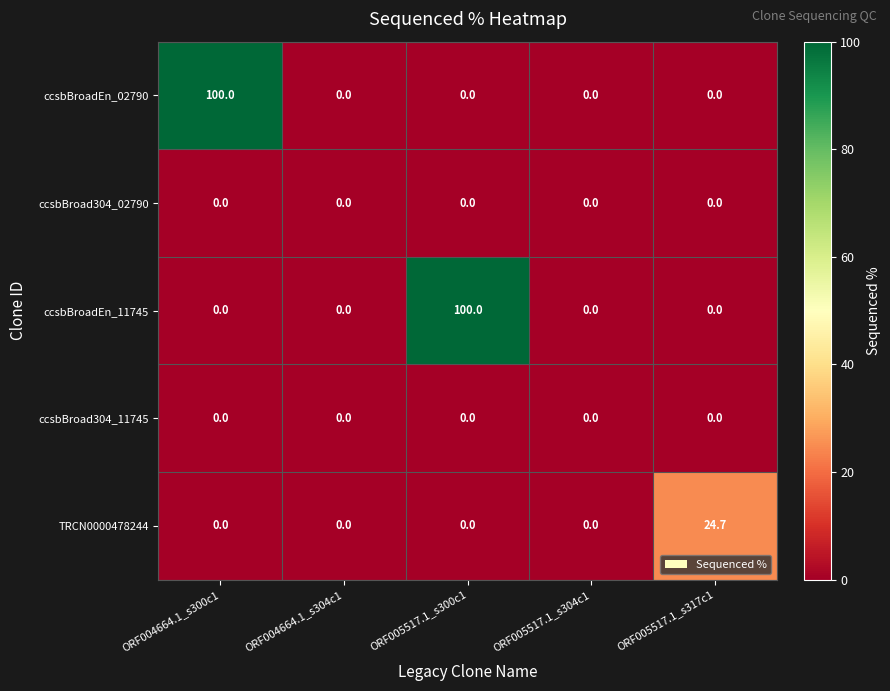

What is the maximum value shown in the chart?

100.0